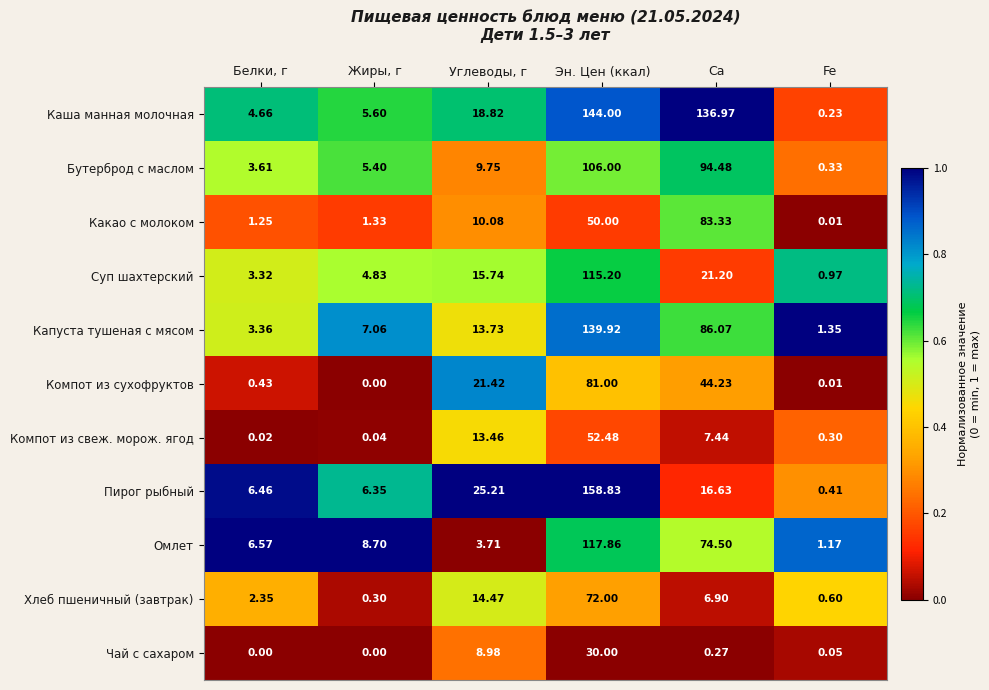

What is the spread (max minus min) of values at Белки, г?

6.6